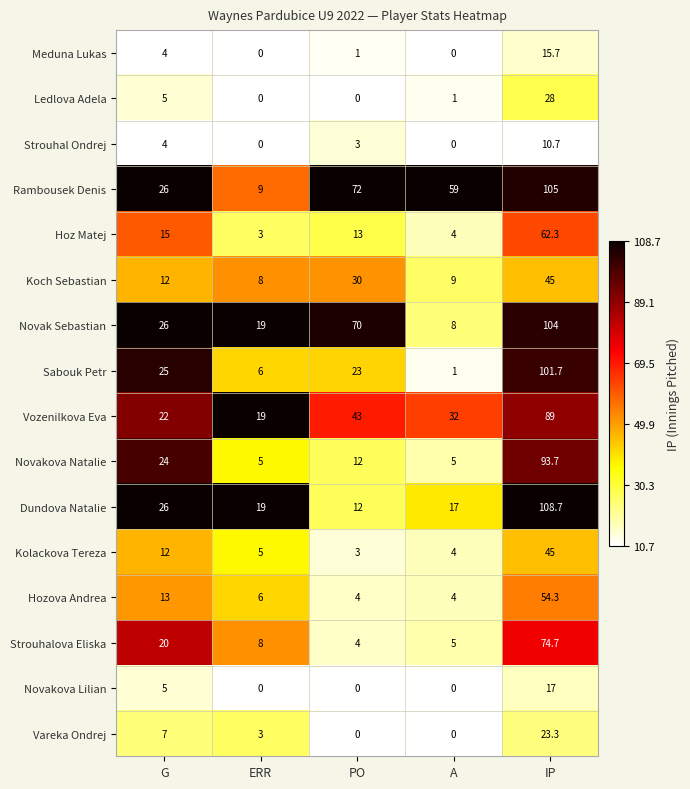

What is the sum of all Ledlova Adela values?

34.0